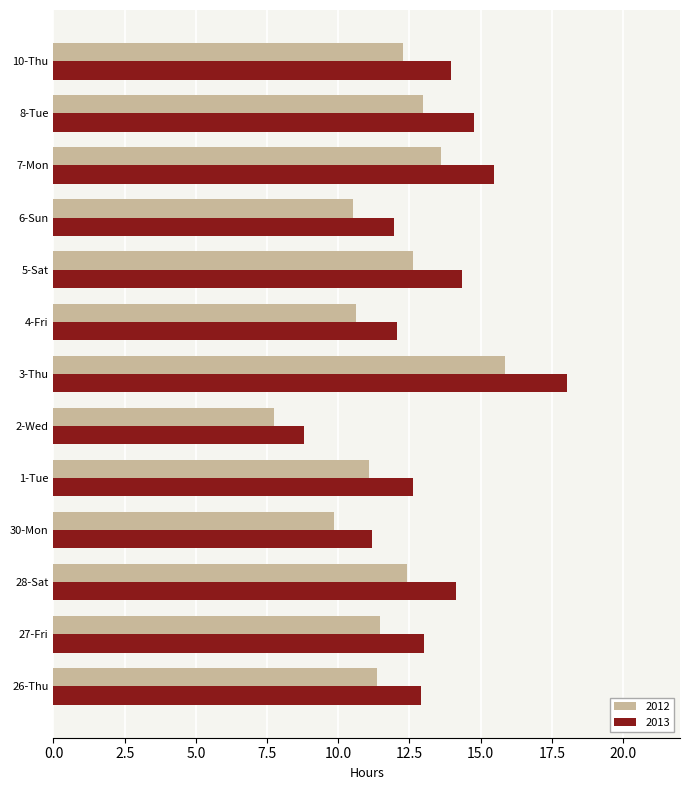

The value of 2013 at 28-Sat is 4.1. True or false?

False